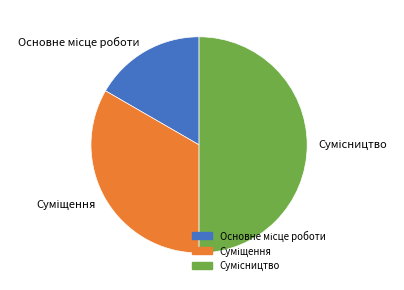

Count the number of slices in the pie.

3